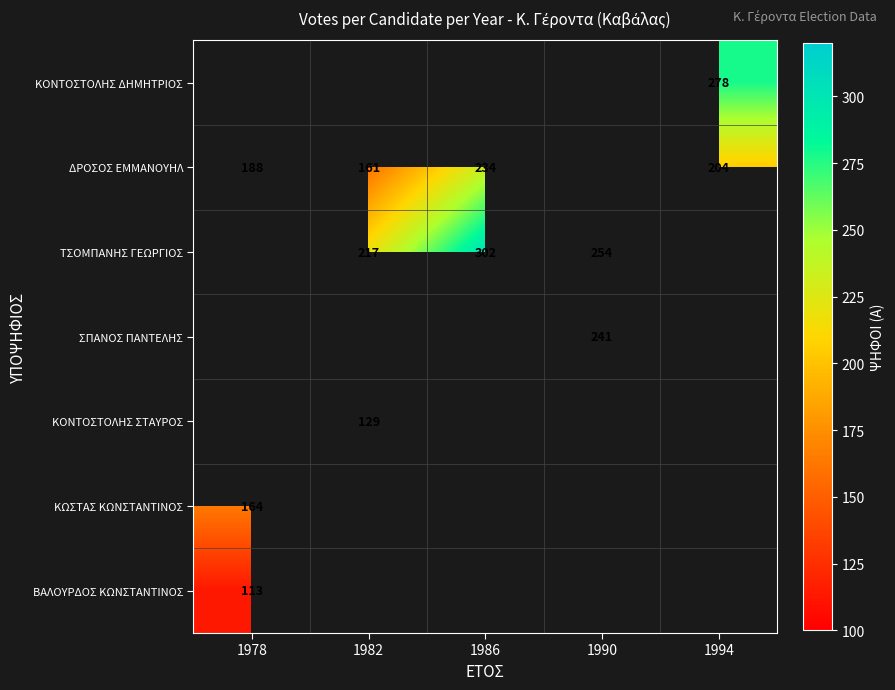

What is the sum of the ΤΣΟΜΠΑΝΗΣ ΓΕΩΡΓΙΟΣ values at 1990 and 1986?

556